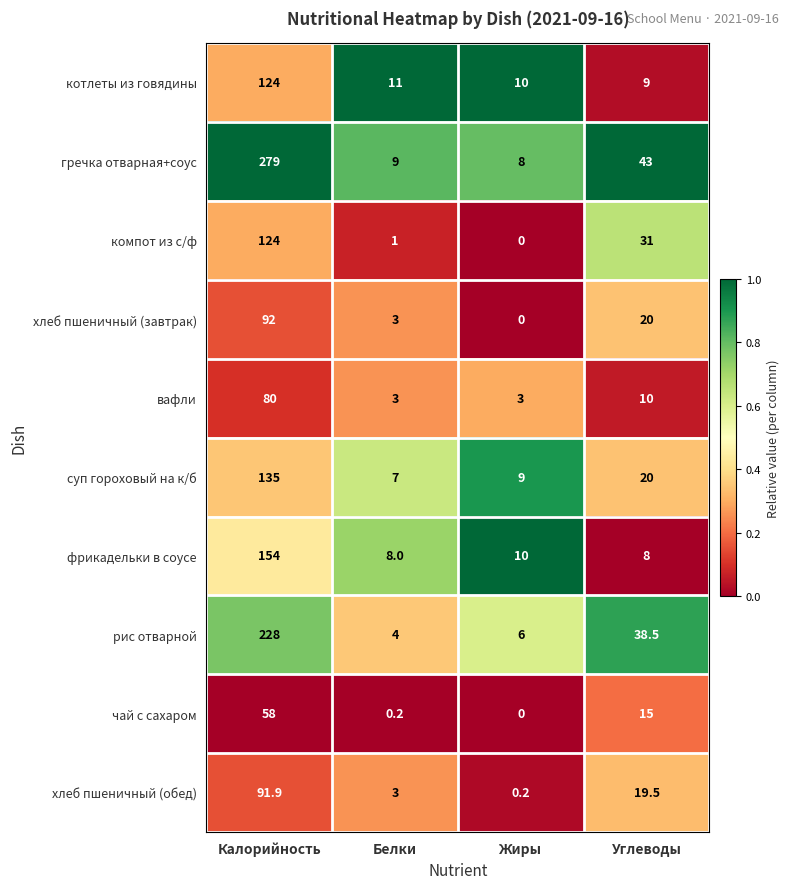

What is the greatest value displayed?

279.0